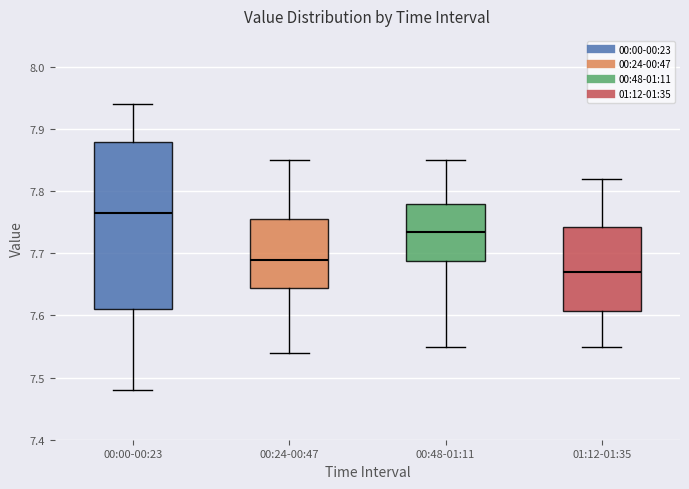

Reading left to right, read every box against the y-axis: the position of its median line, the range the box covers, and the ends of its whiskers. The values are not printed on the chart, so give them approximately, as read against the axis.

00:00-00:23: median 7.77, box 7.61 to 7.88, whiskers 7.48 to 7.94
00:24-00:47: median 7.69, box 7.65 to 7.76, whiskers 7.54 to 7.85
00:48-01:11: median 7.74, box 7.69 to 7.78, whiskers 7.55 to 7.85
01:12-01:35: median 7.67, box 7.61 to 7.74, whiskers 7.55 to 7.82